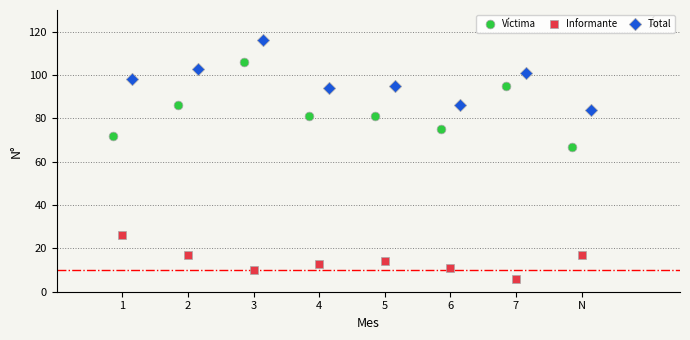

Which series reaches the maximum Y coordinate?

Total